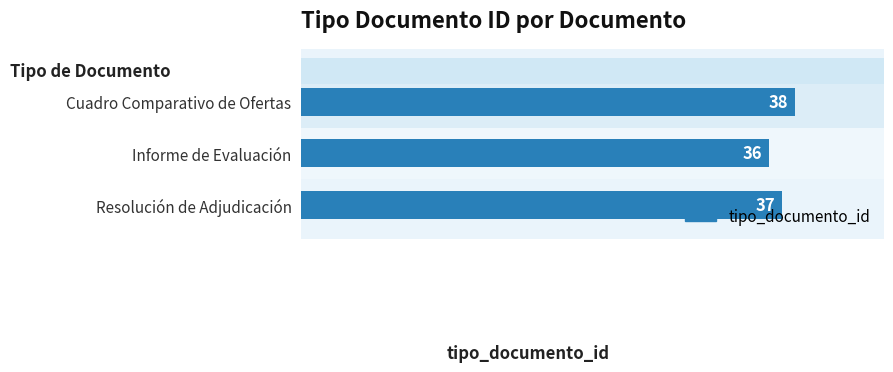

What is the average value?

37